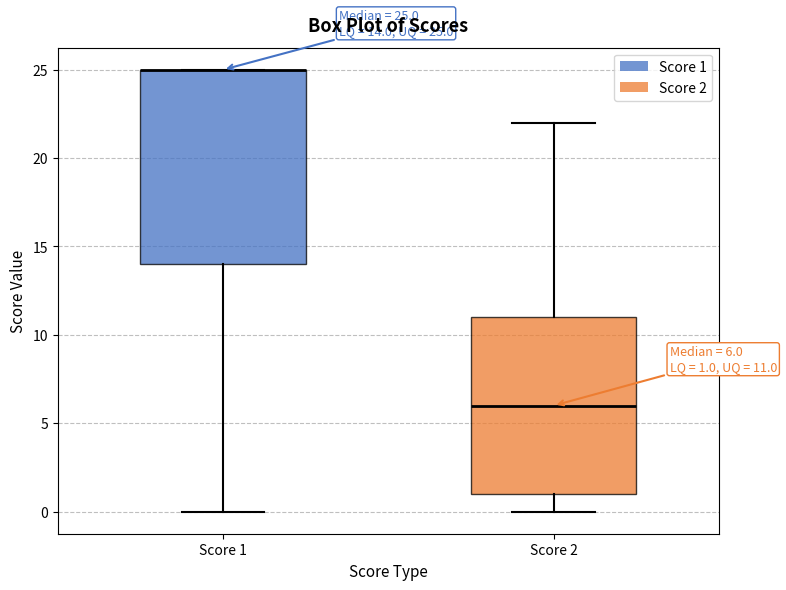

Which box is the tallest, from its lower edge to its upper edge?

Score 1